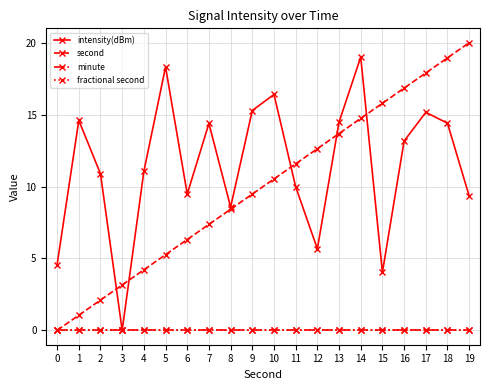

Which series has the largest total across all categories?

intensity(dBm)